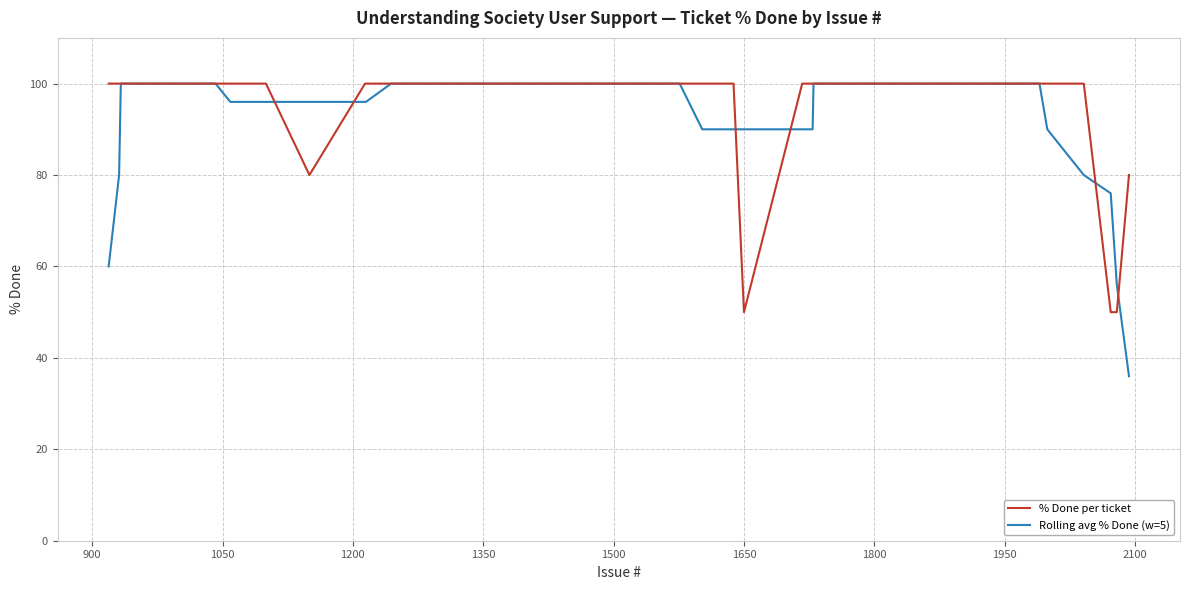

What is the smallest value displayed?

36